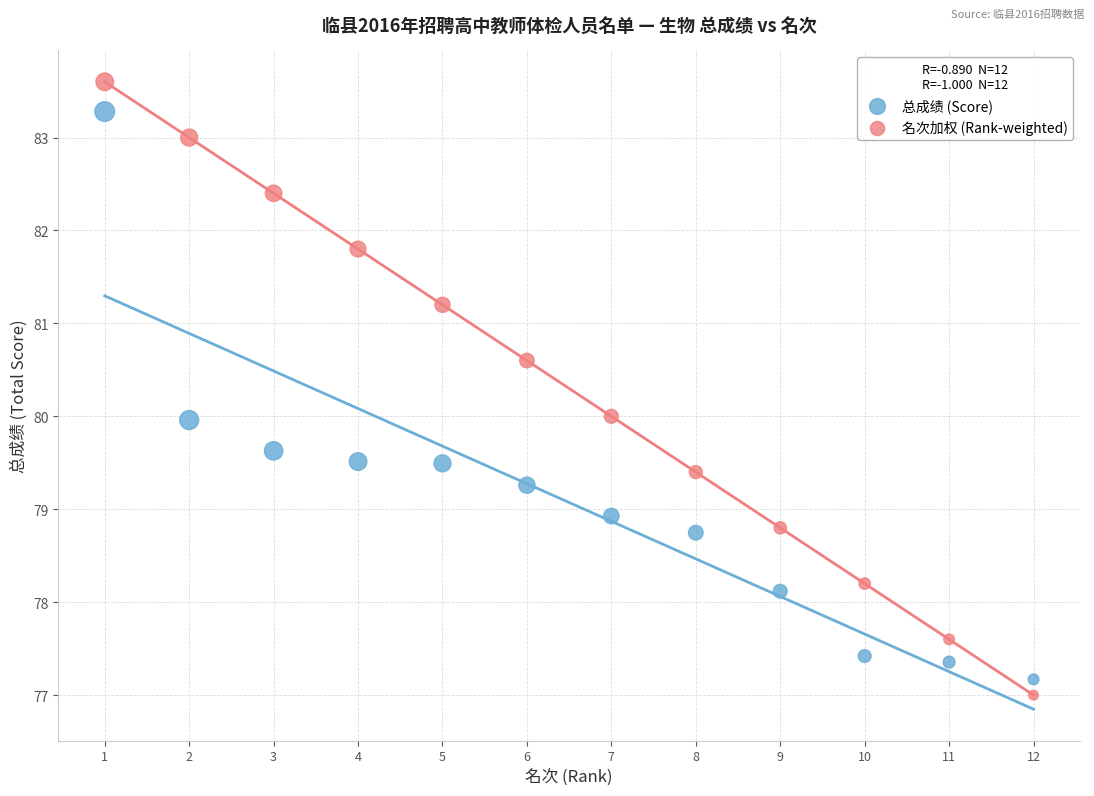

Which series has the largest Y range (max minus min)?

名次加权 (Rank-weighted)